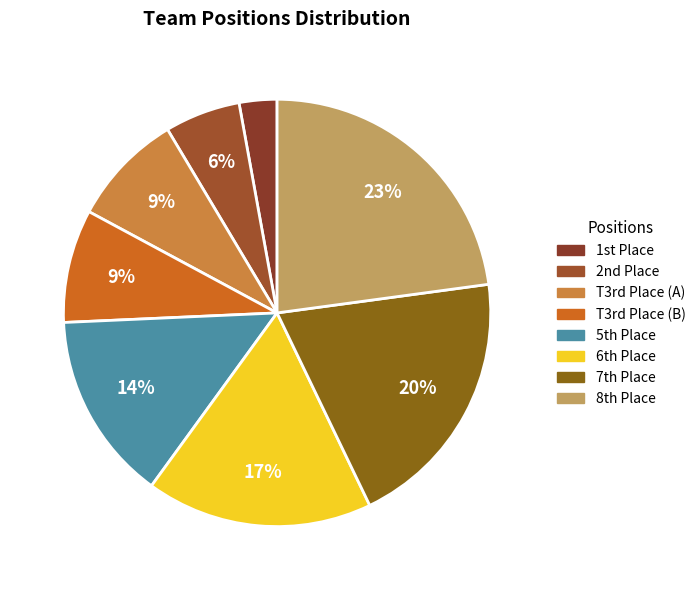

How many slices are in this pie chart?

8